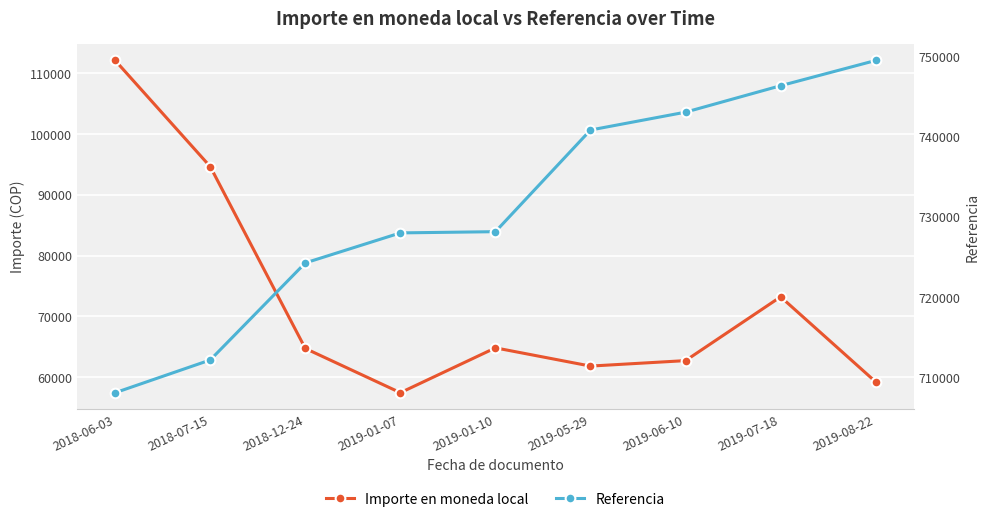

Reading left to right, transcribe all the data shown in this chart.

Importe en moneda local: 112100	94630	64700	57420	64800	61800	62700	73200	59200
Referencia: 708156	712223	724283	728011	728163	740794	743014	746299	749435